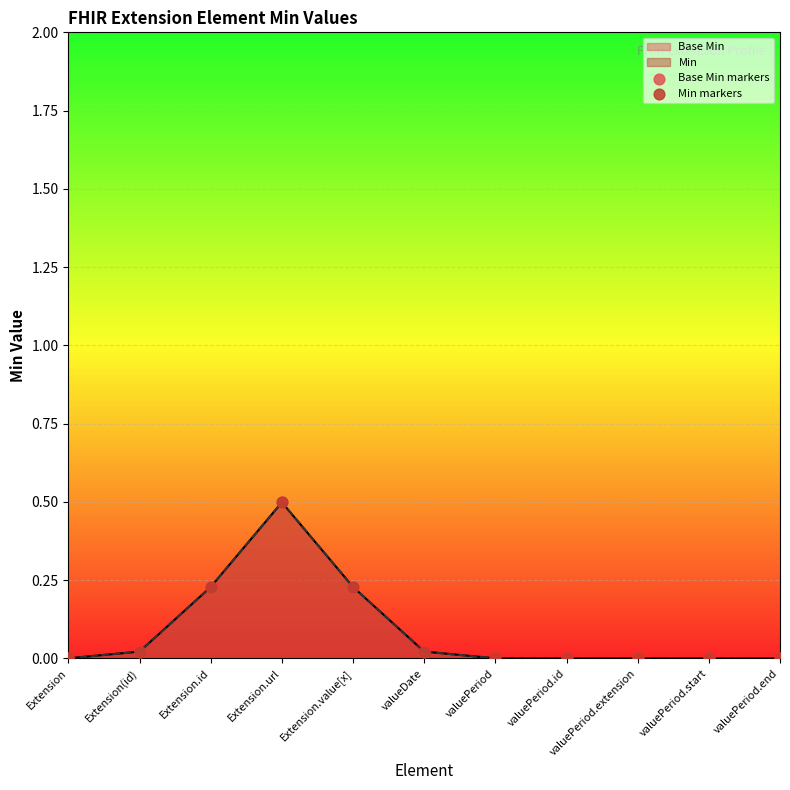

Which series has the widest spread of Y values?

Base Min markers